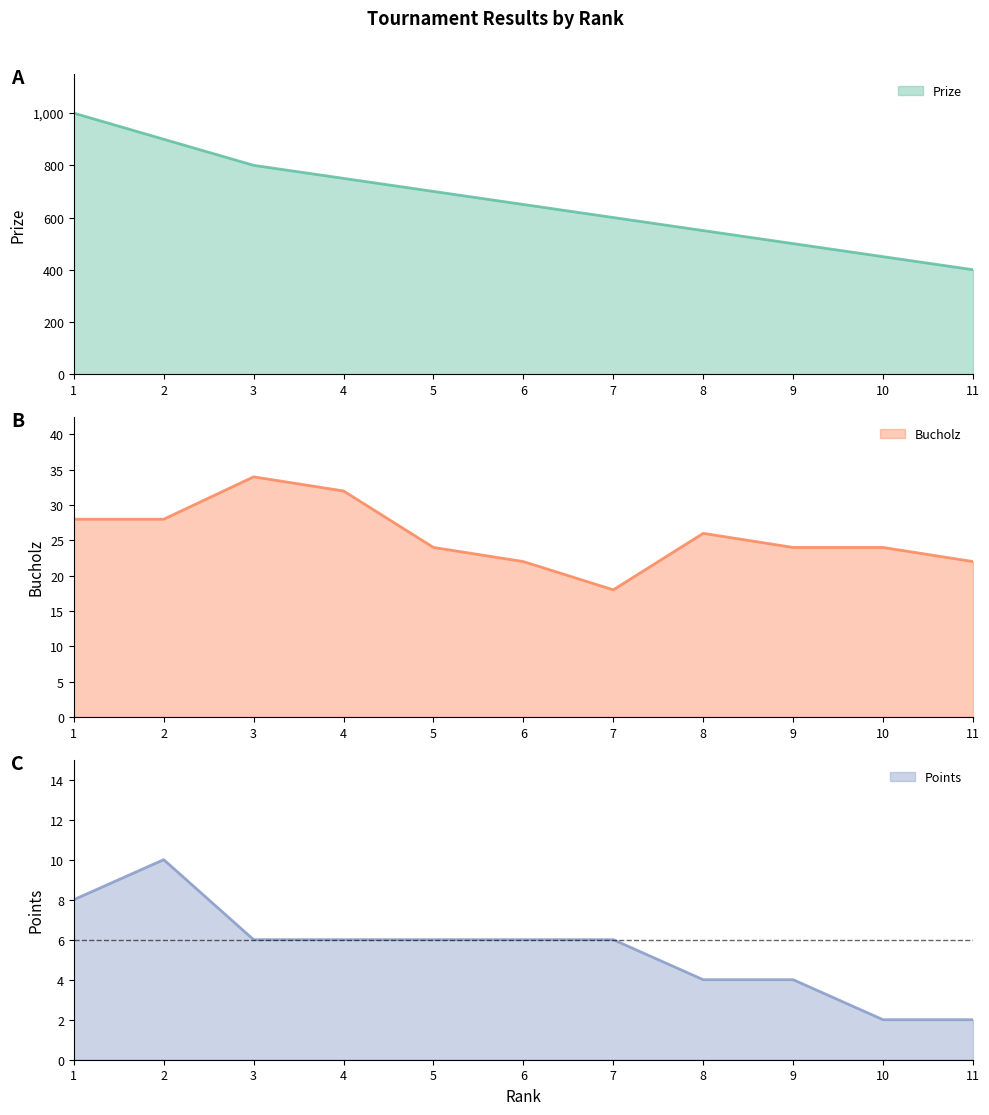

Reading left to right, list all the values displayed in this chart.

Prize: 1=1000	2=900	3=800	4=750	5=700	6=650	7=600	8=550	9=500	10=450	11=400
Bucholz: 1=28	2=28	3=34	4=32	5=24	6=22	7=18	8=26	9=24	10=24	11=22
Points: 1=8	2=10	3=6	4=6	5=6	6=6	7=6	8=4	9=4	10=2	11=2